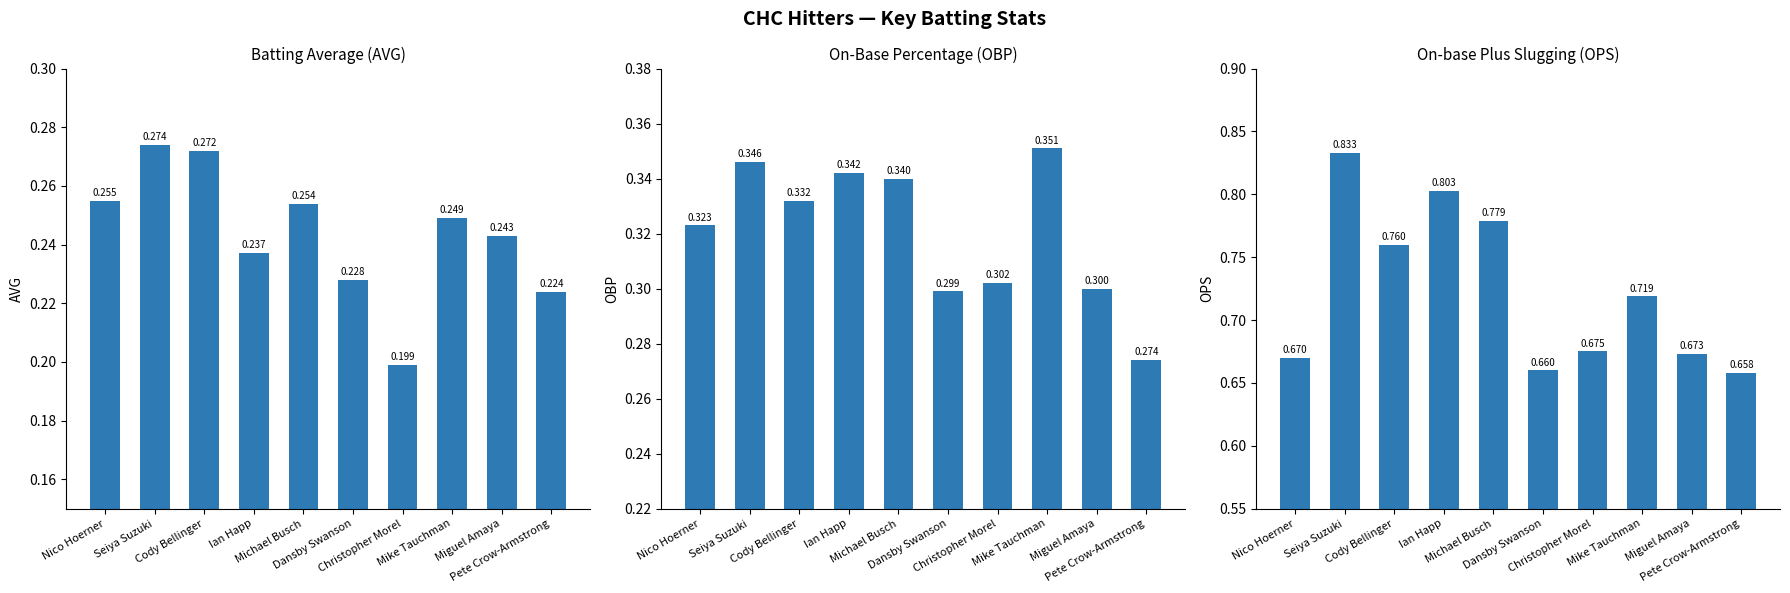

Reading left to right, transcribe all the data shown in this chart.

AVG: 0.3	0.3	0.3	0.2	0.3	0.2	0.2	0.2	0.2	0.2
OBP: 0.3	0.3	0.3	0.3	0.3	0.3	0.3	0.4	0.3	0.3
OPS: 0.7	0.8	0.8	0.8	0.8	0.7	0.7	0.7	0.7	0.7